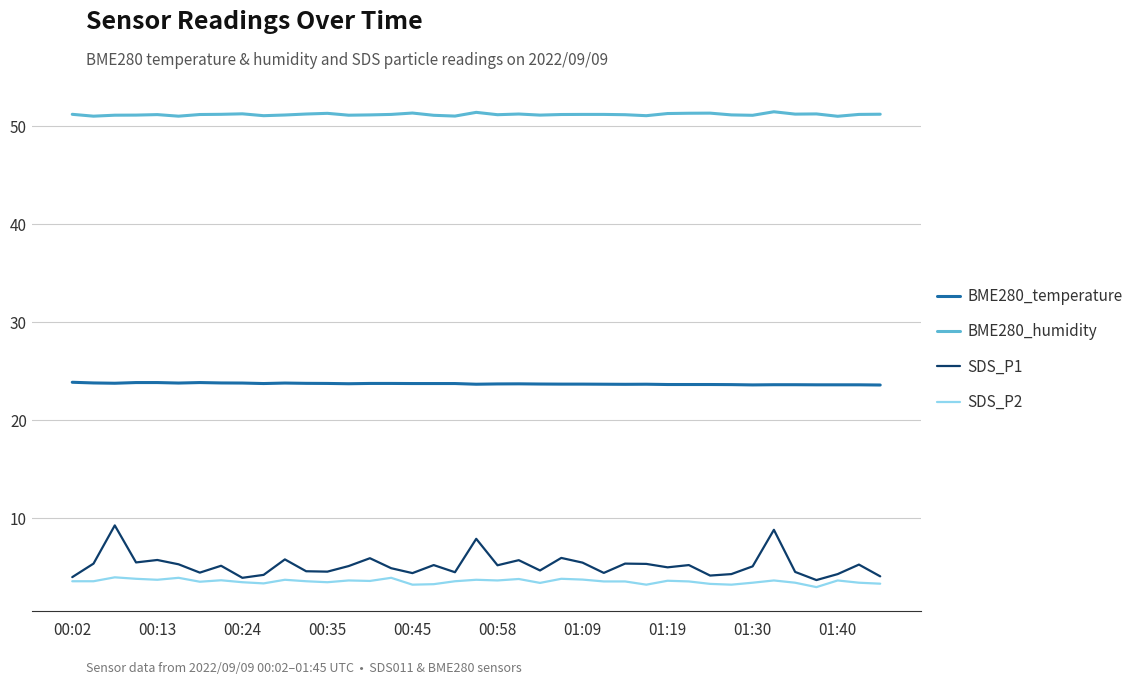

Which series has the largest range (max minus min)?

SDS_P1